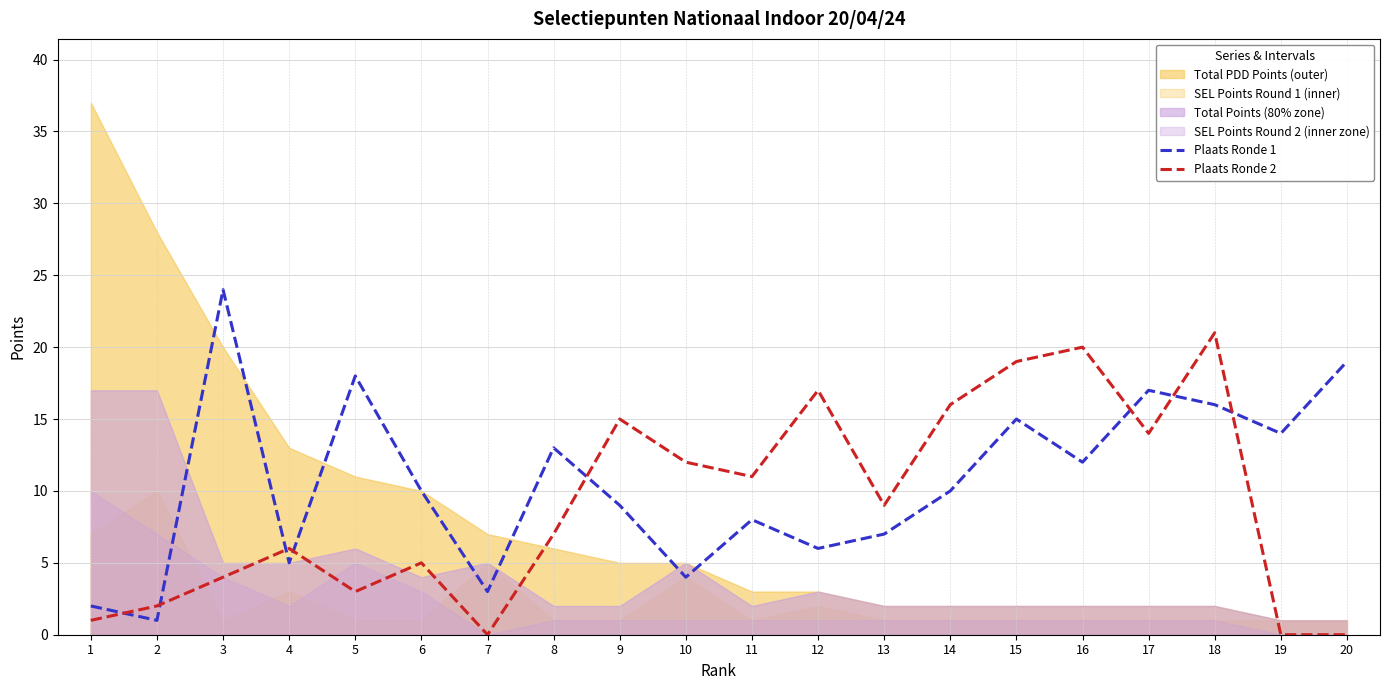

How many data points in Plaats Ronde 2 are less than 9?

10